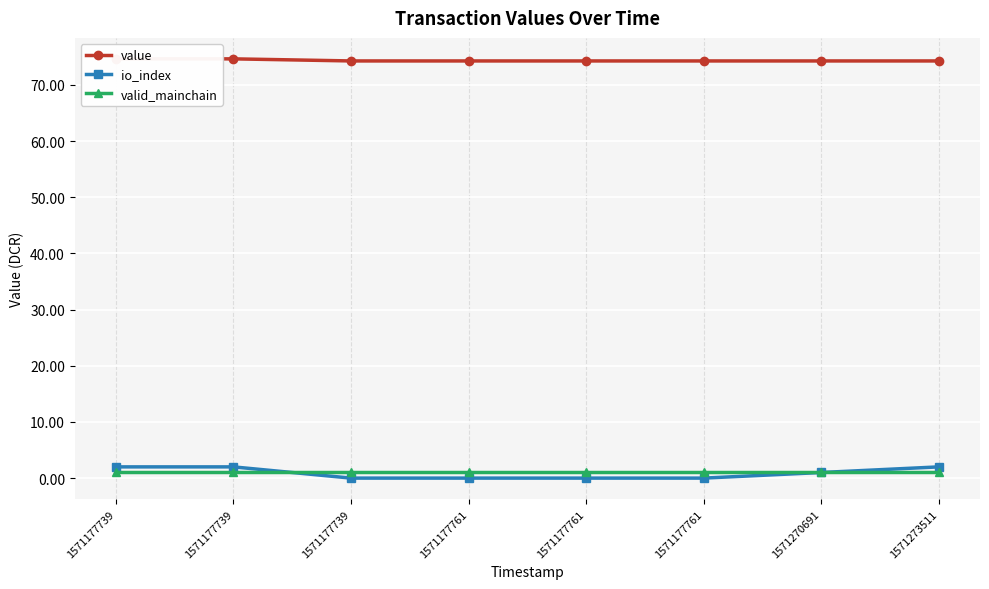

How many data points in io_index are above 1?

3